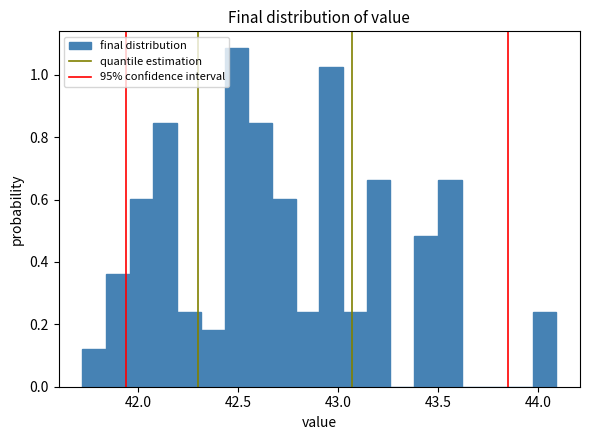

Read against the x-axis, roughly where is the centre of the tallest bar?

42.50